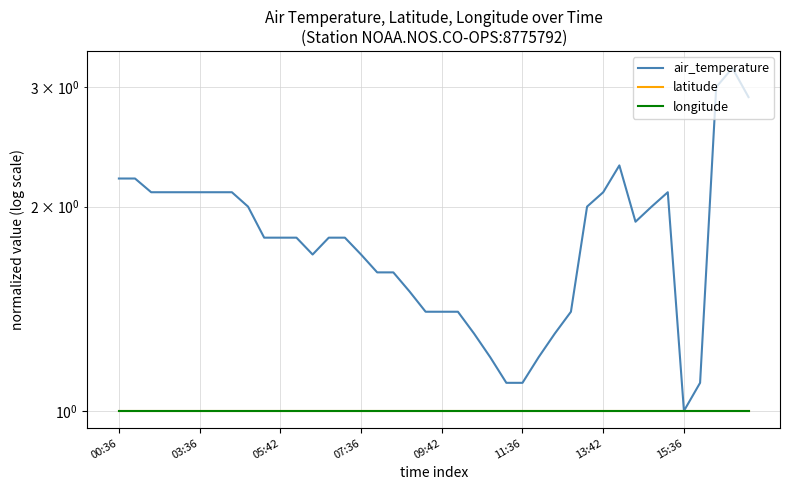

True or false: longitude and latitude cross at least once.

False